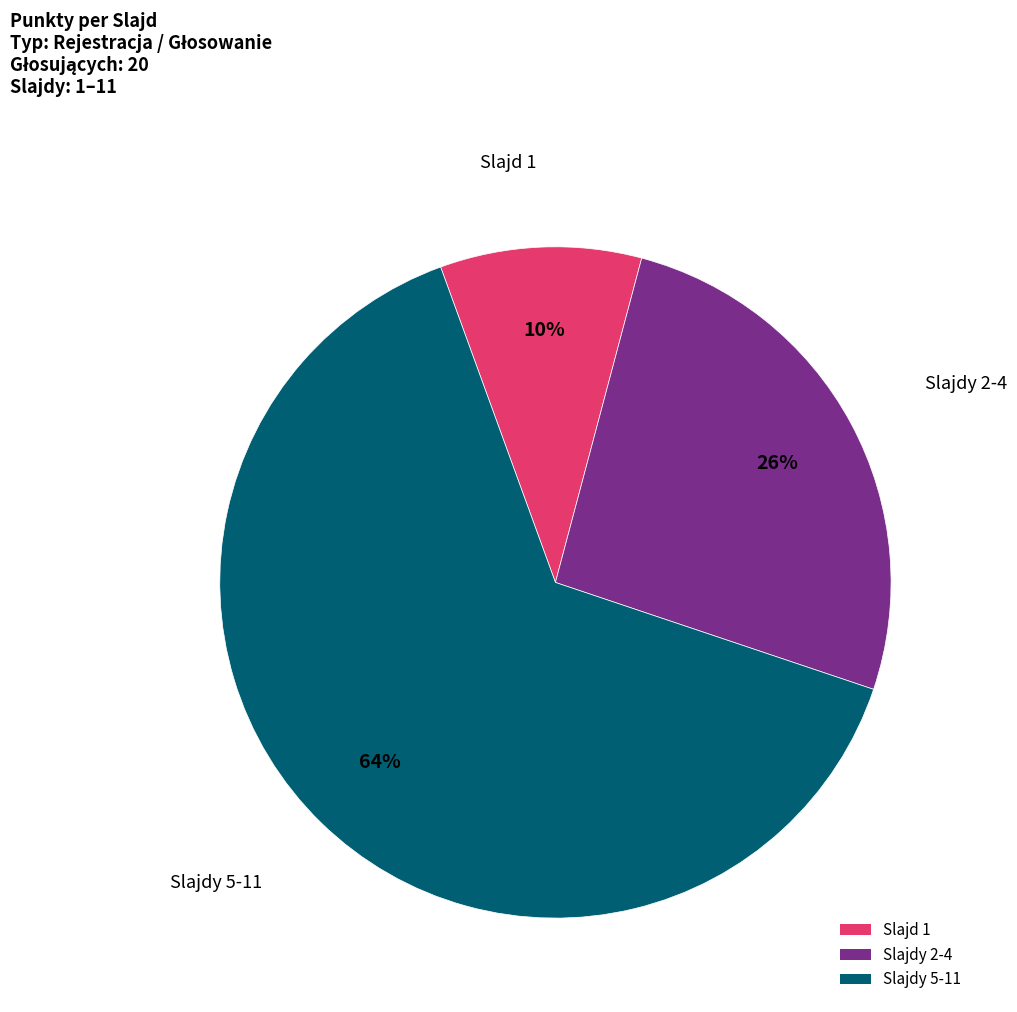

Is it true that Slajdy 2-4 is 38% of the pie?

False